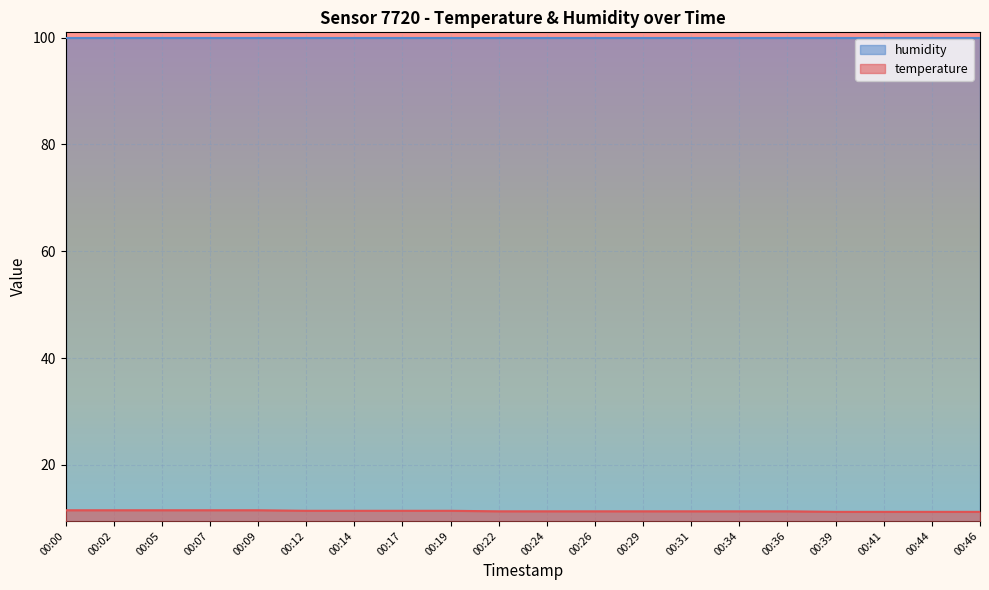

The chart shows a value of 11.2 at 00:44. True or false?

True